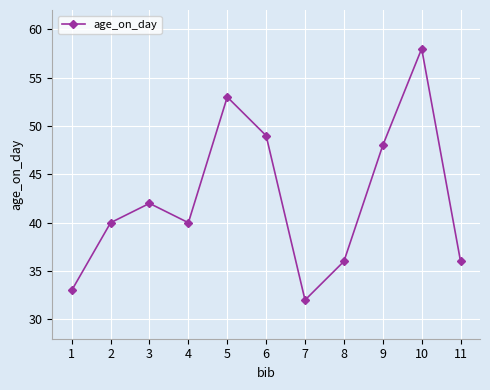

Reading right to left, list all the values displayed in this chart.

36	58	48	36	32	49	53	40	42	40	33